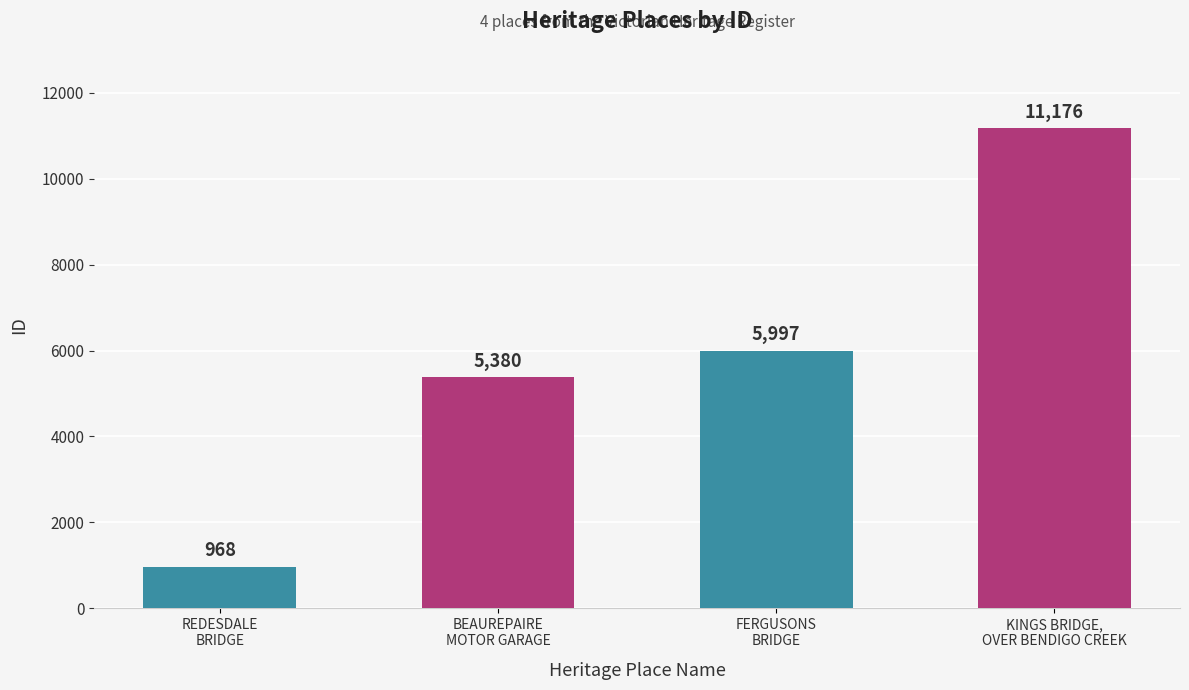

What position from the right is REDESDALE
BRIDGE?

4